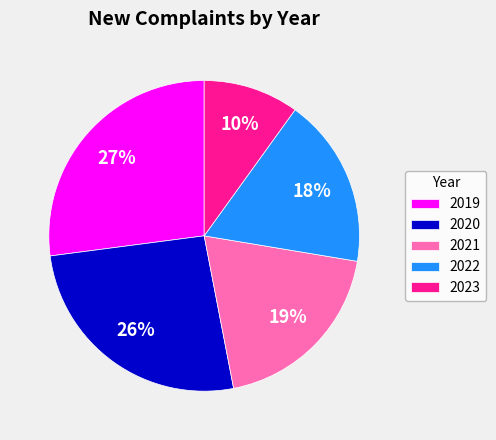

True or false: 2023 accounts for 10% of the total.

True